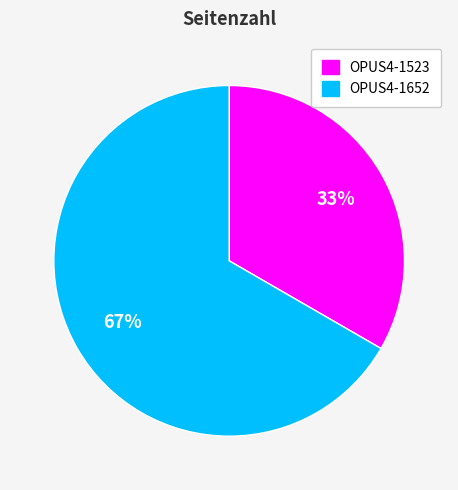

How many slices are in this pie chart?

2